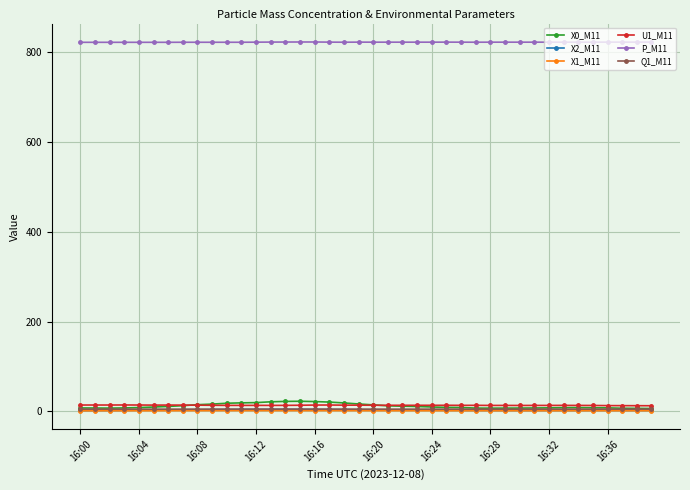

True or false: P_M11 and X1_M11 intersect in this chart.

False